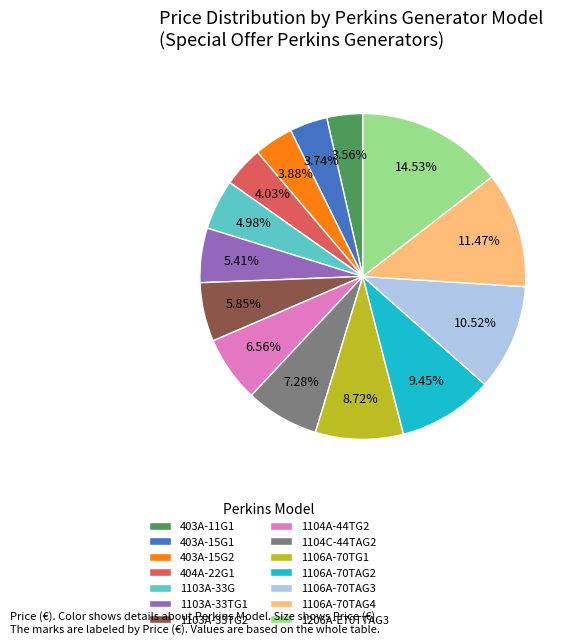

What is the ratio of the value at 1106A-70TG1 to the value at 404A-22G1?

2.2